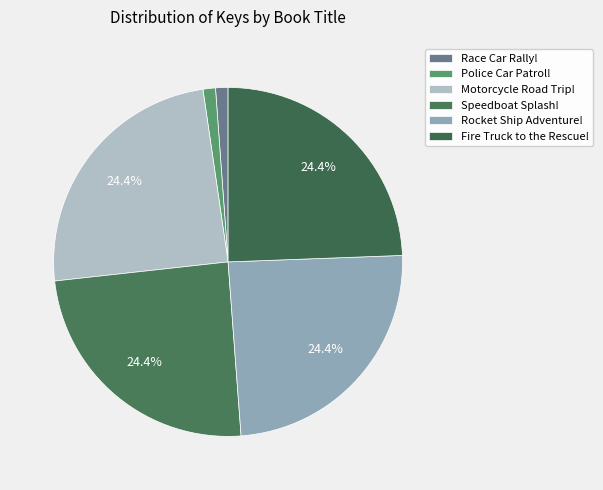

The Fire Truck to the Rescue! slice represents 14% of the pie. True or false?

False